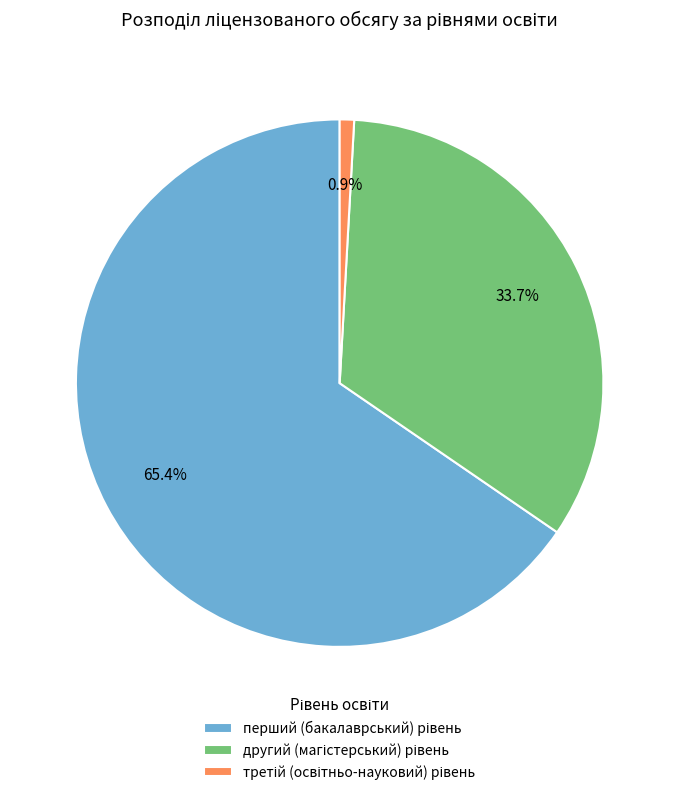

Is there a majority slice in this chart?

Yes